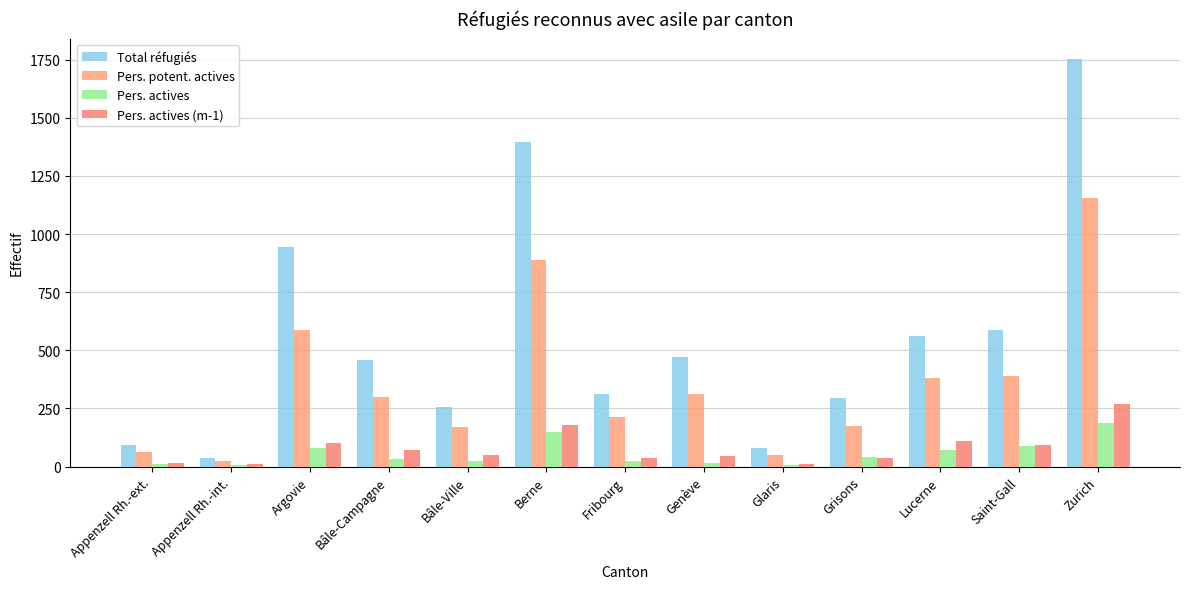

What are all the series names shown in the legend?

Total réfugiés, Pers. potent. actives, Pers. actives, Pers. actives (m-1)